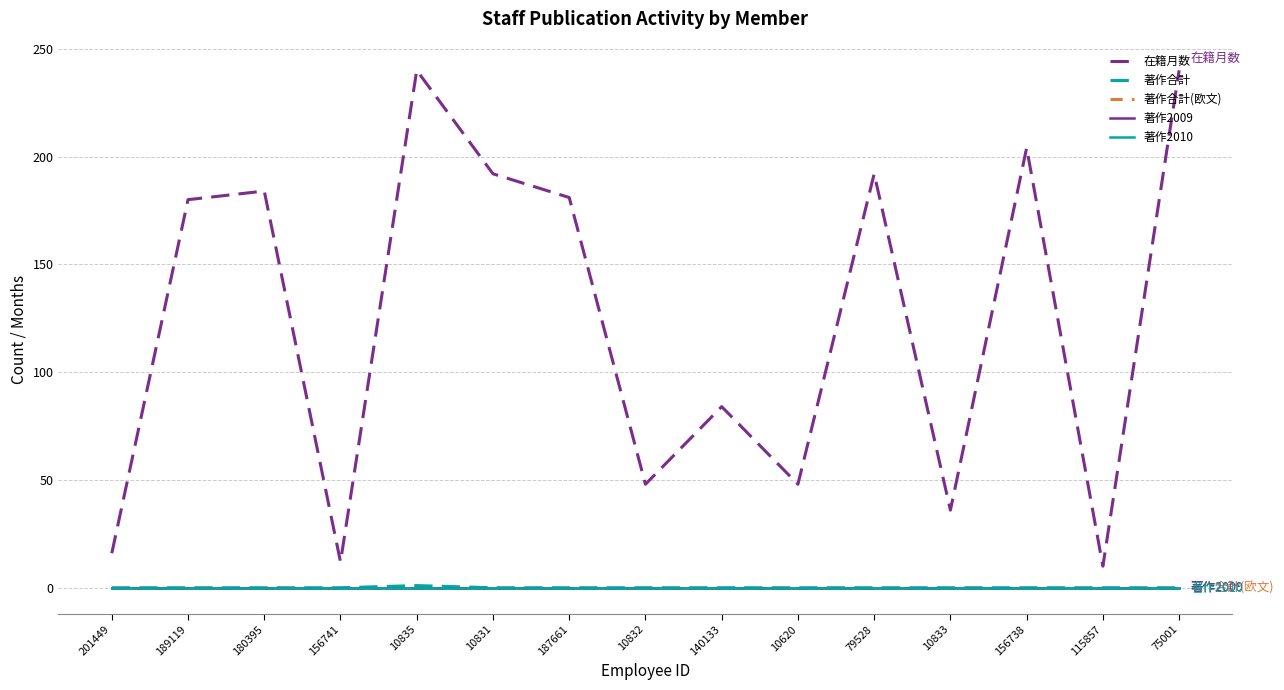

True or false: 著作2010 and 著作合計(欧文) intersect in this chart.

False